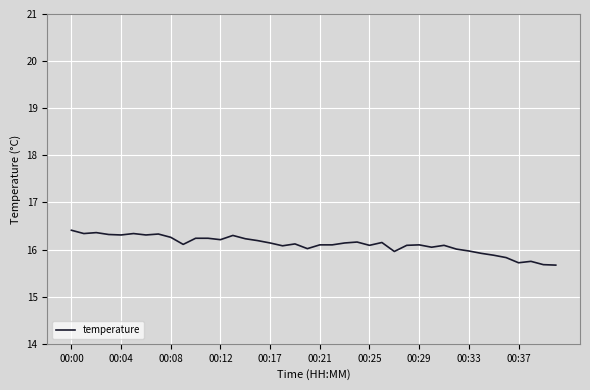

What is the minimum value shown in the chart?

15.7